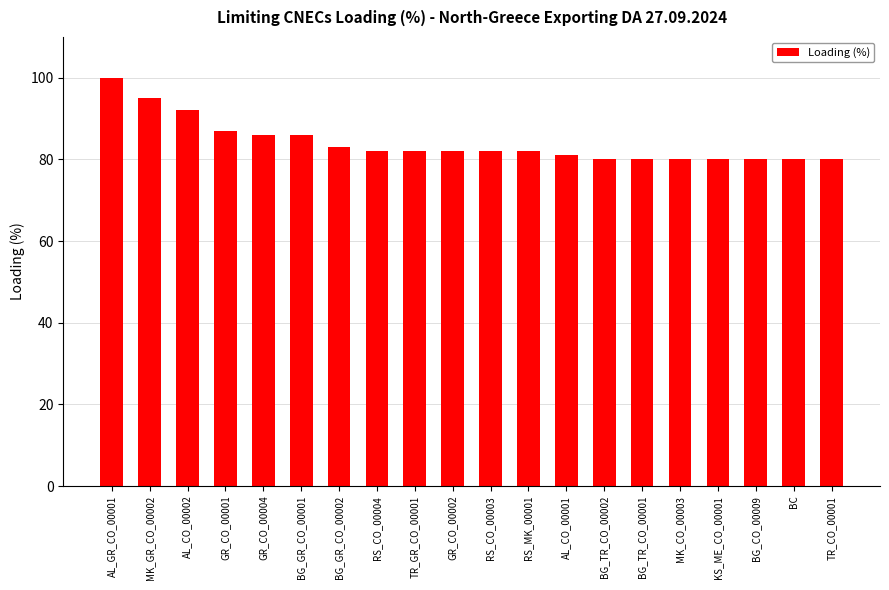

The chart shows a value of 86 at GR_CO_00004. True or false?

True